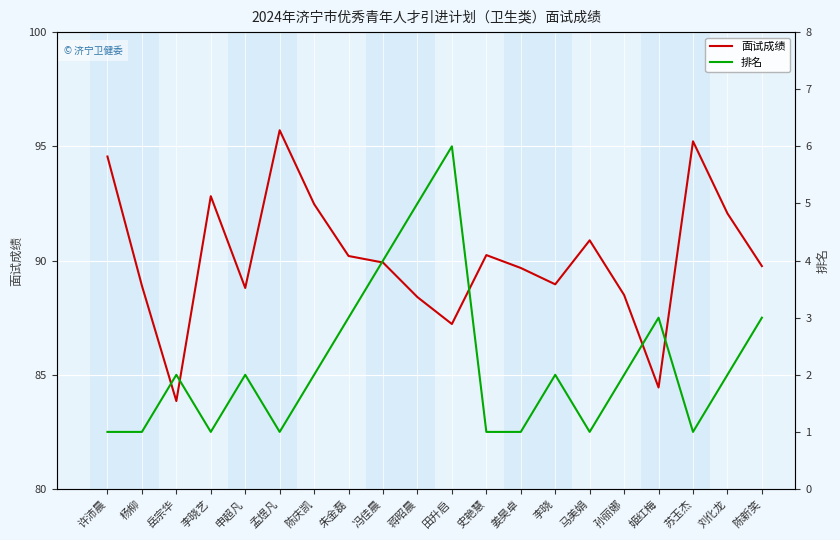

At which category does 排名 reach its first local peak?

岳宗华